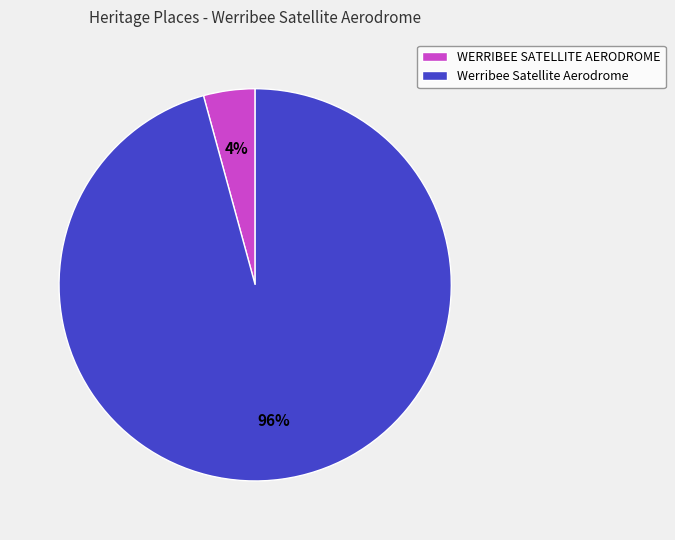

To the nearest percent, what is the average slice percentage?

50%